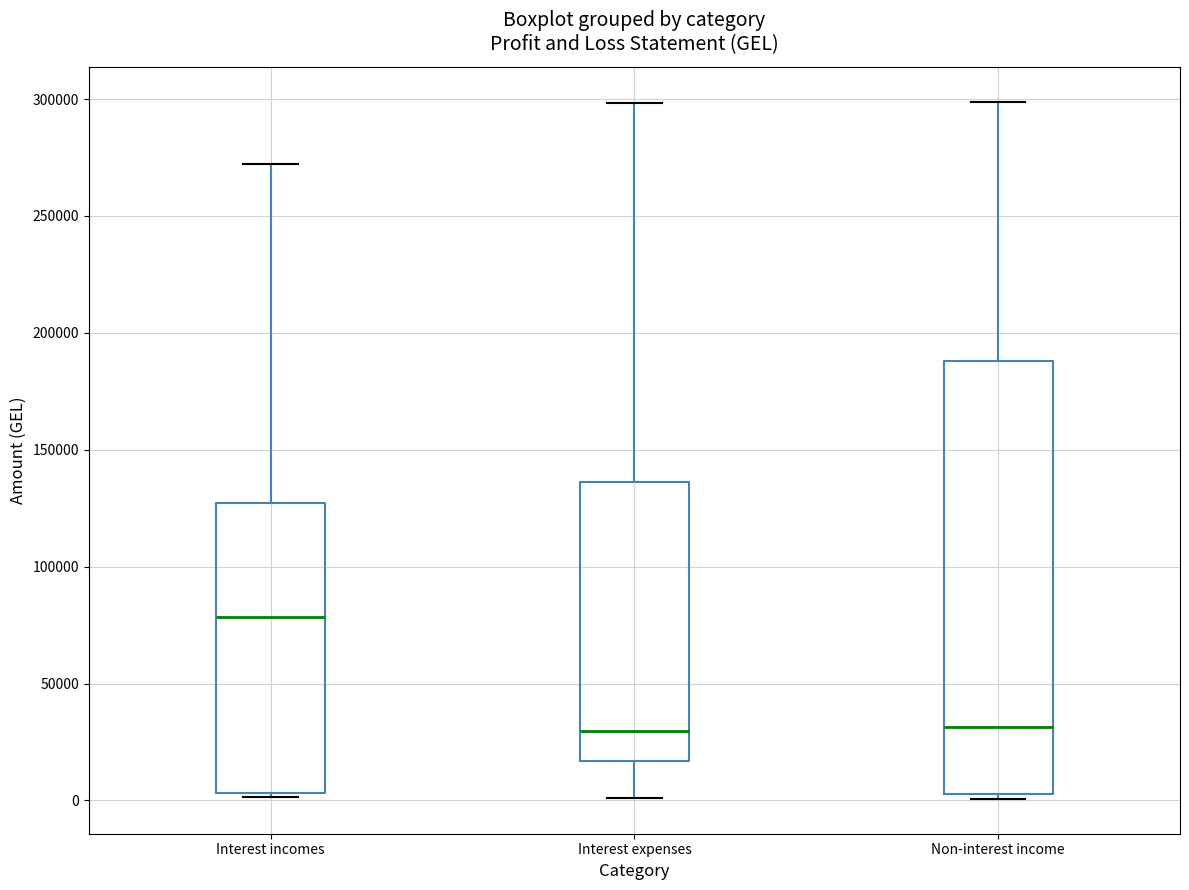

Reading left to right, transcribe this box plot: for each box, give where its median line is, the range the box spans, and where its two whiskers end, as read against the y-axis. The values are not printed on the chart, so give them approximately, as read against the axis.

Interest incomes: median 80000, box 5000 to 125000, whiskers 0 to 270000
Interest expenses: median 30000, box 15000 to 135000, whiskers 0 to 300000
Non-interest income: median 30000, box 5000 to 190000, whiskers 0 to 300000